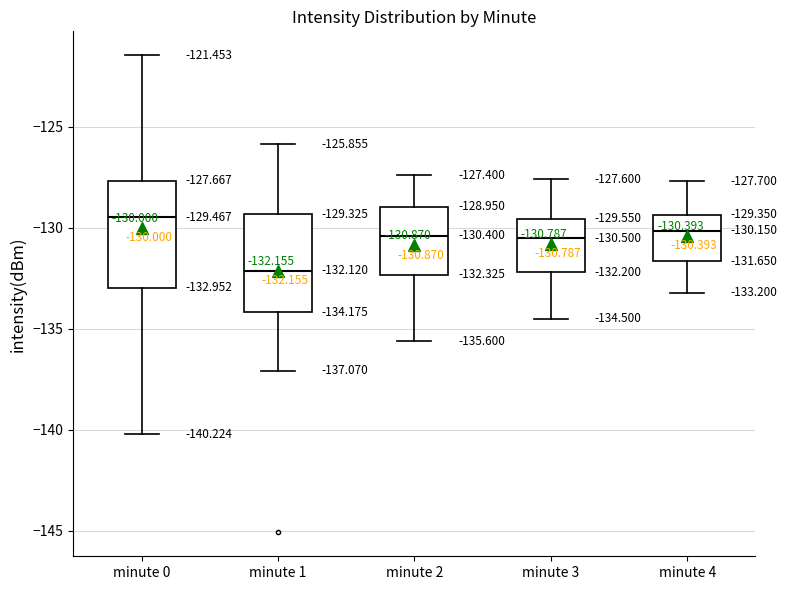

Which box's median line is the lowest?

minute 1